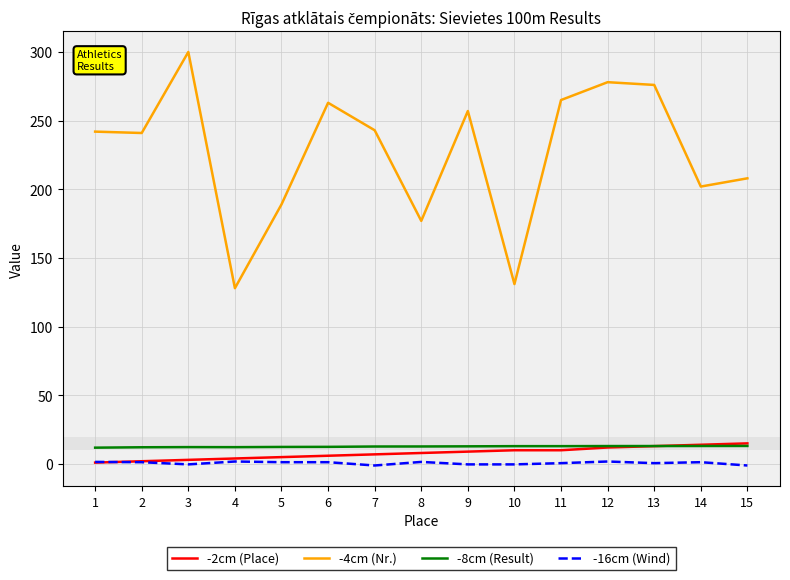

Which series has the largest total across all categories?

-4cm (Nr.)